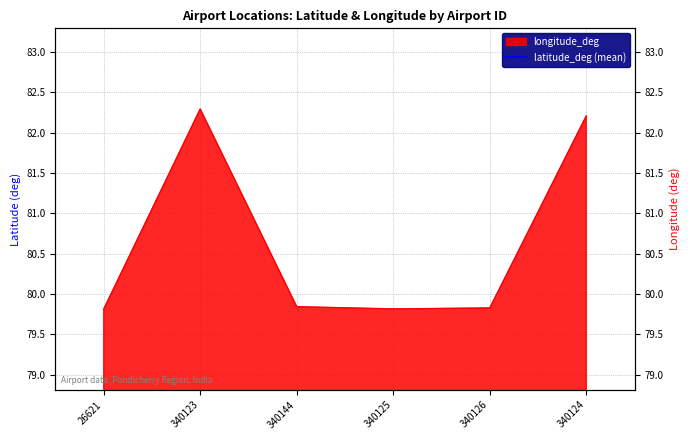

At which label is the value closest to 81?

340144